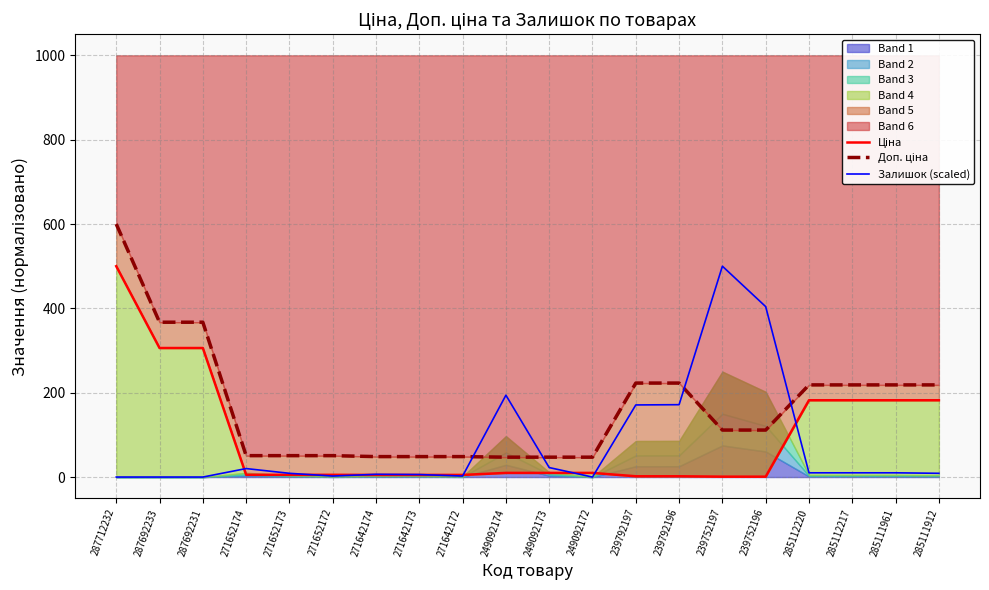

List the series in order of their overall mean, lowest first.

Залишок (scaled), Ціна, Доп. ціна